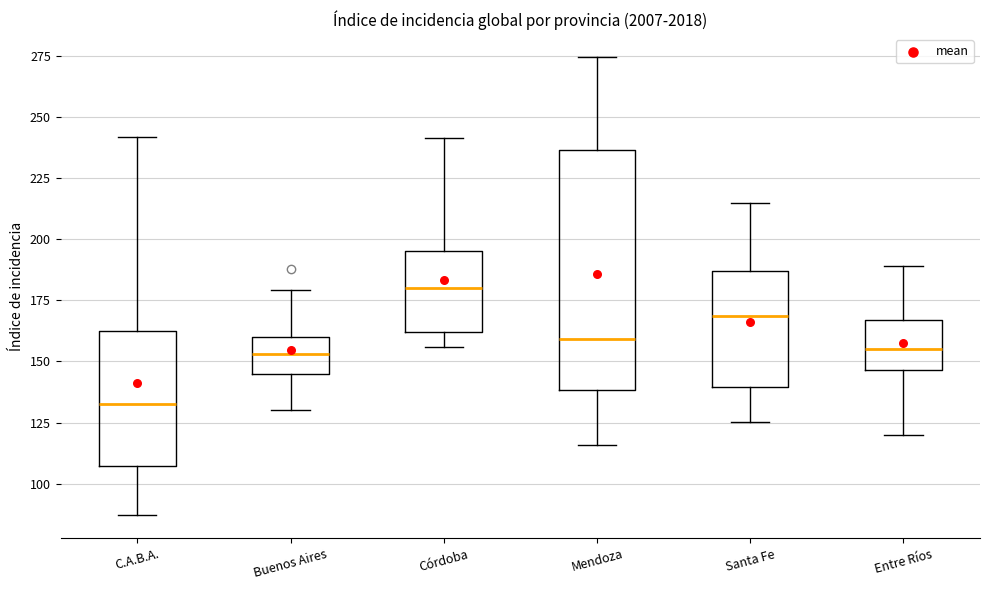

Which box has the lowest median line?

C.A.B.A.